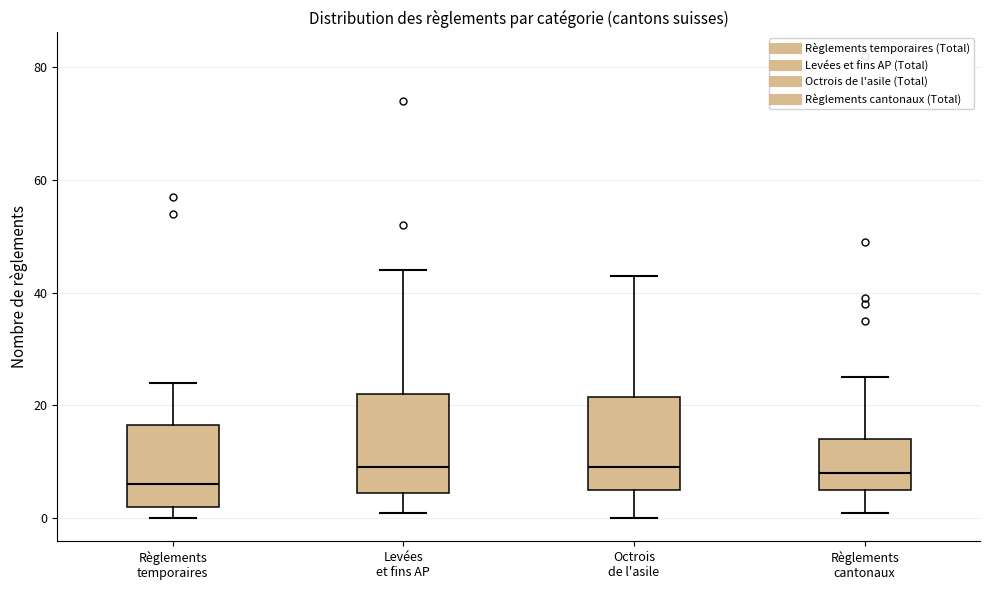

Which box's median line is the lowest?

Règlements temporaires